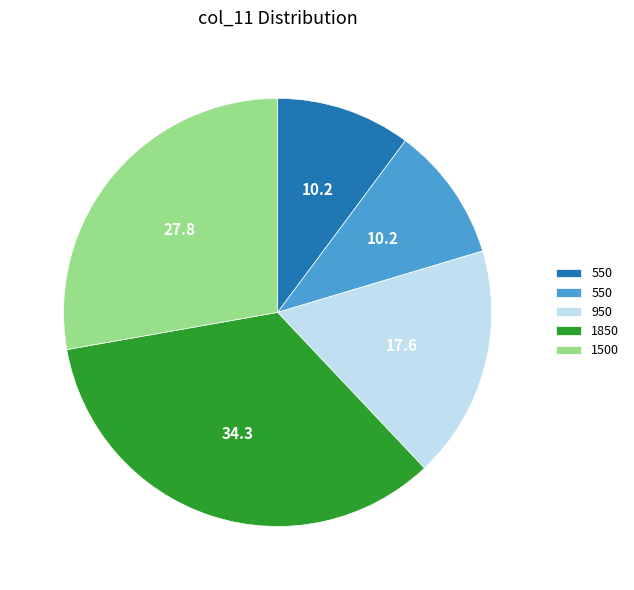

Is there any slice that represents more than half of the pie?

No